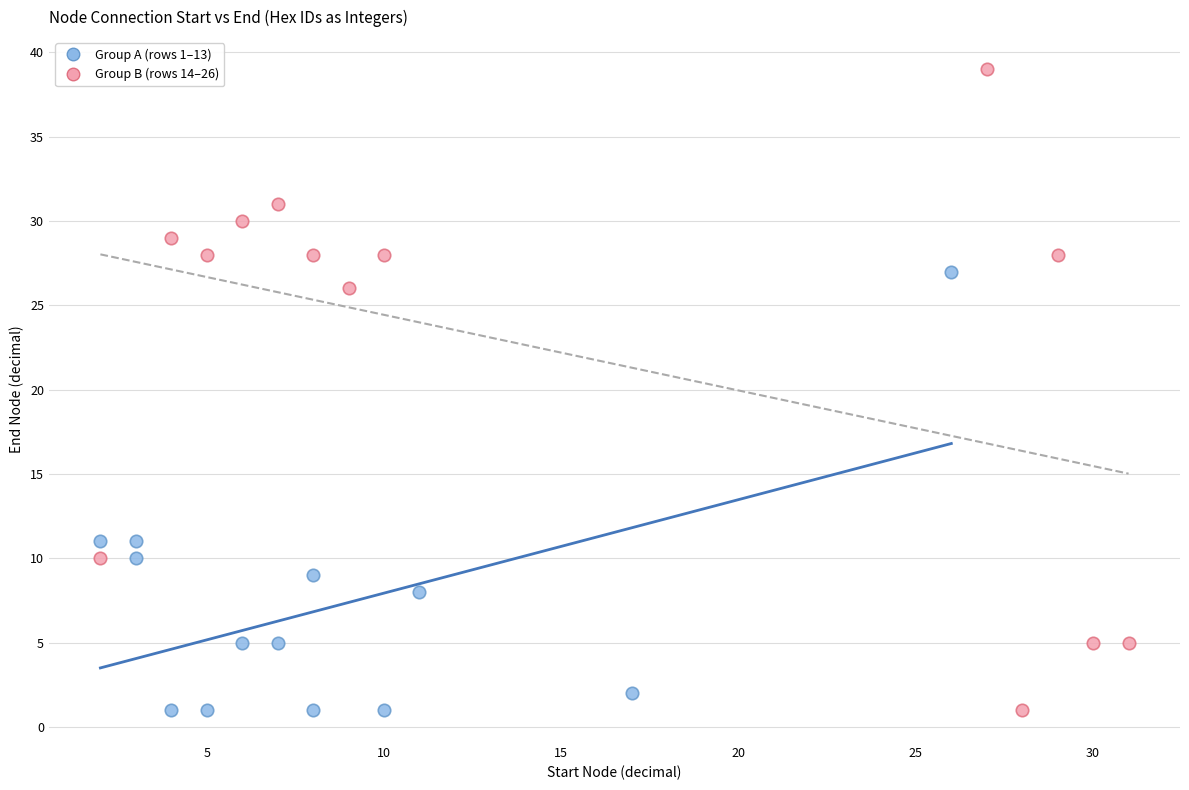

What are all the series names shown in the legend?

Group A (rows 1–13), Group B (rows 14–26)